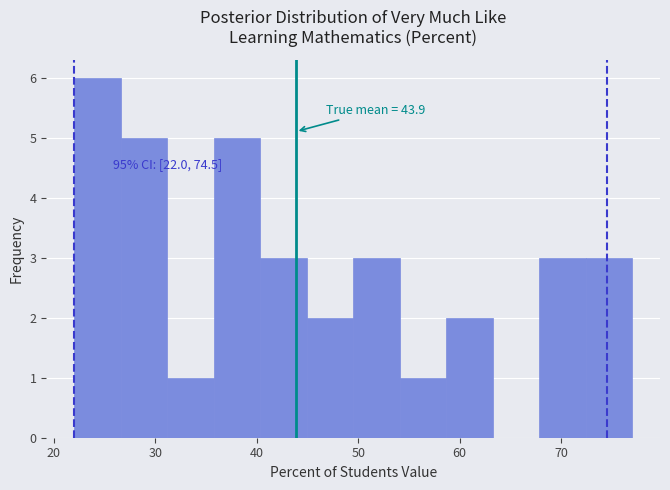

Over which range of the x-axis is the bar tallest?

22 to 27